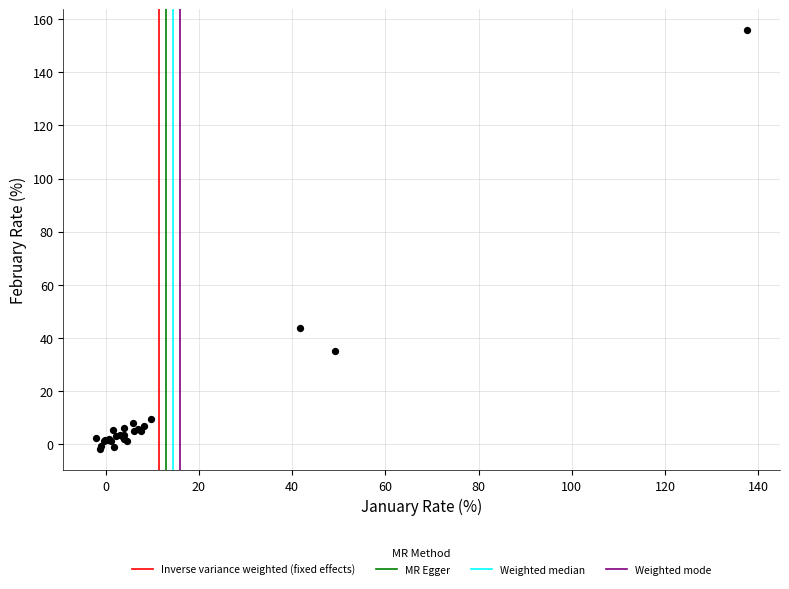

What Y value in the scatter plot is closest to 76?

43.9